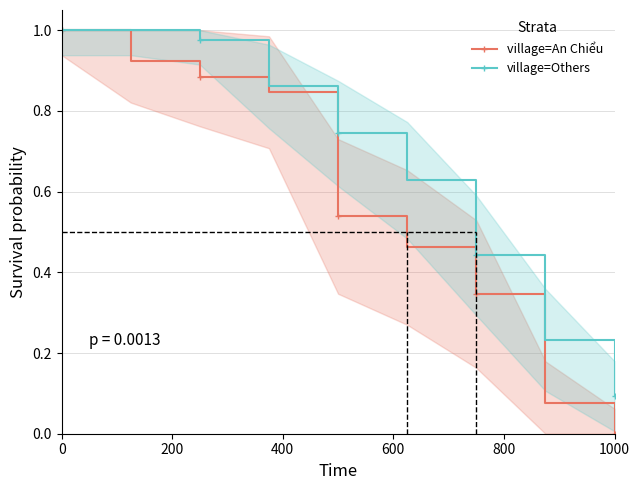

True or false: village=Others has more than 2 interior local peaks.

False